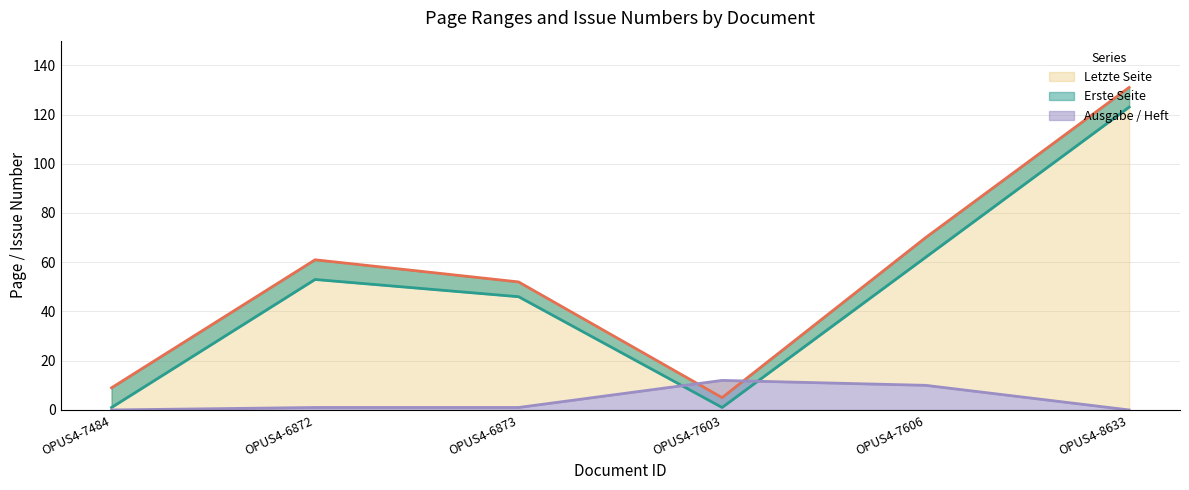

What is the value of the Erste Seite point at the 3rd from the left?

46